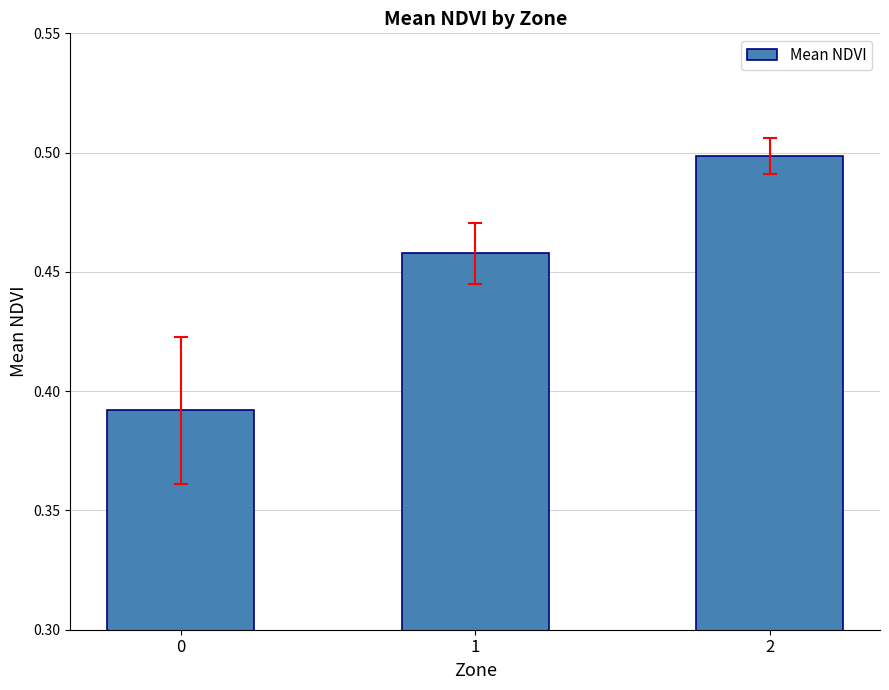

Does the chart contain any negative values?

No